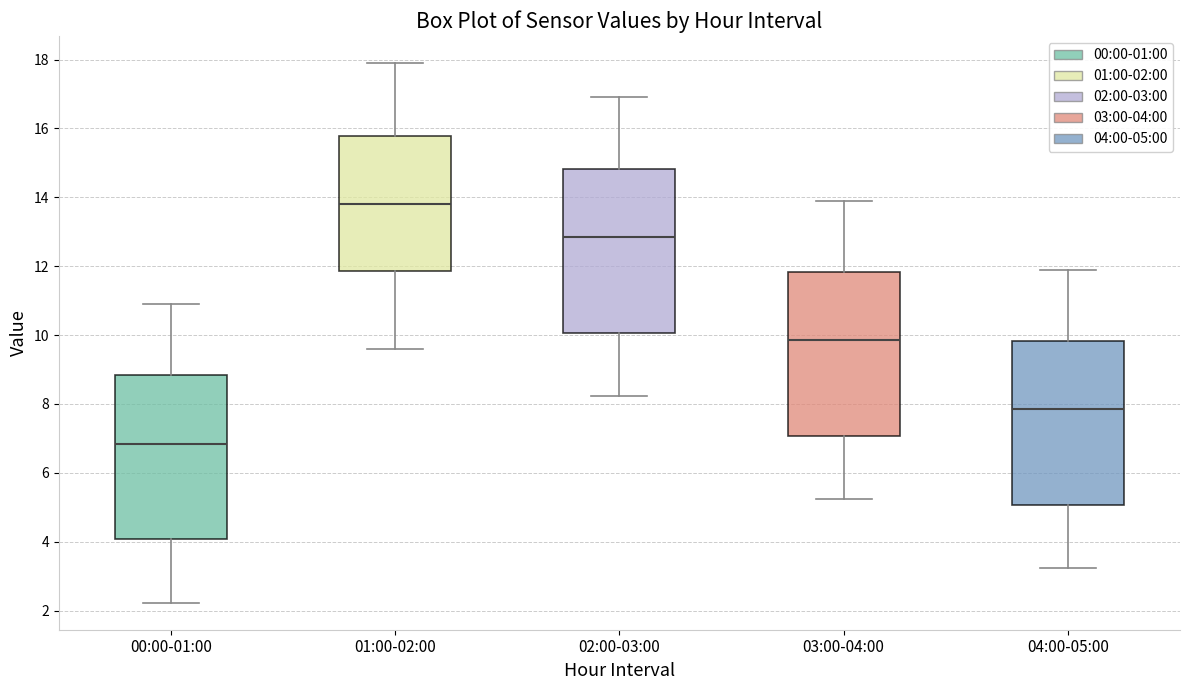

Which box's median line is the highest?

01:00-02:00